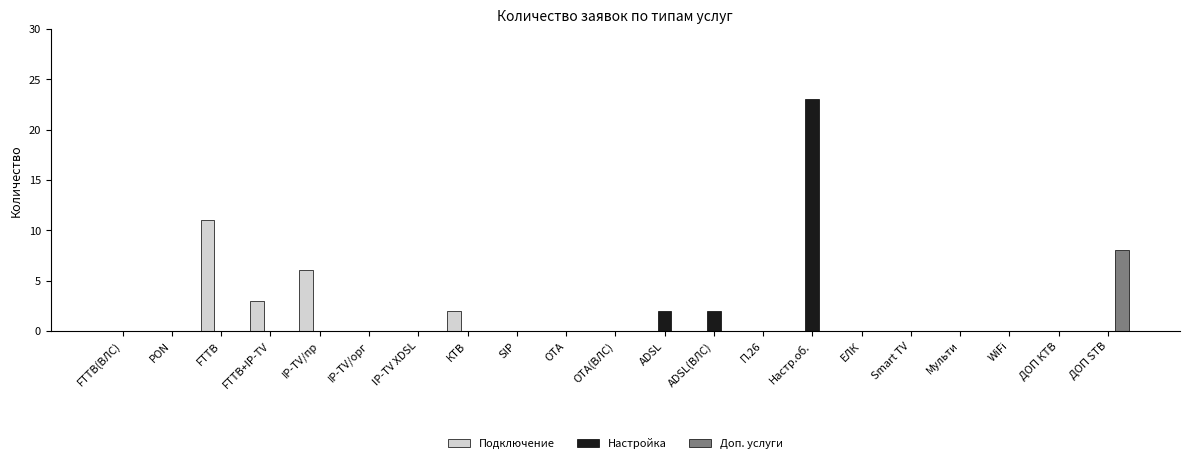

What is the sum of all Настройка values?

27